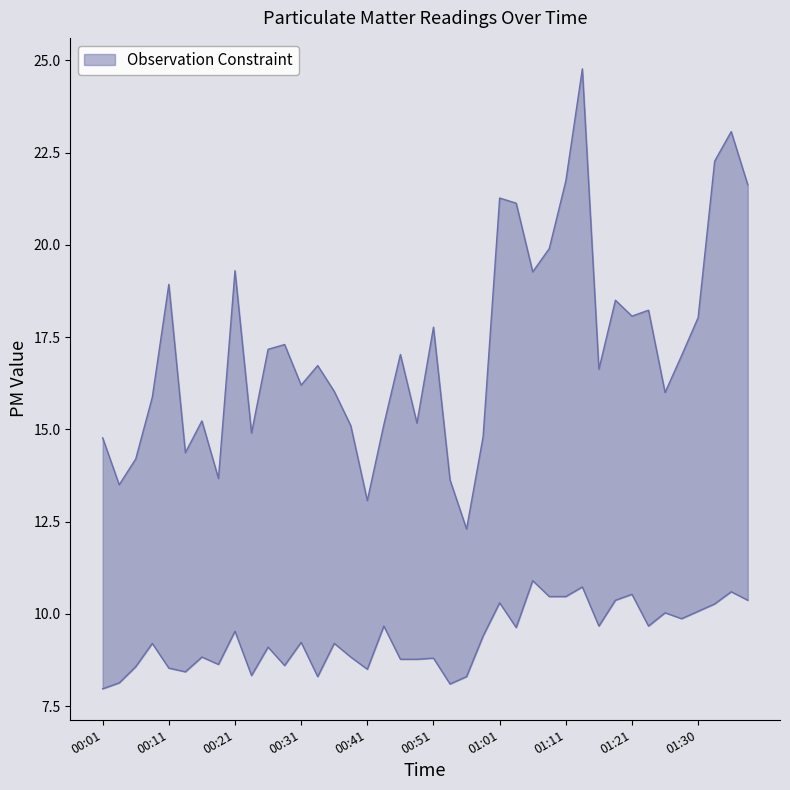

The value of SDS_P2 at 01:01 is 10.3. True or false?

True